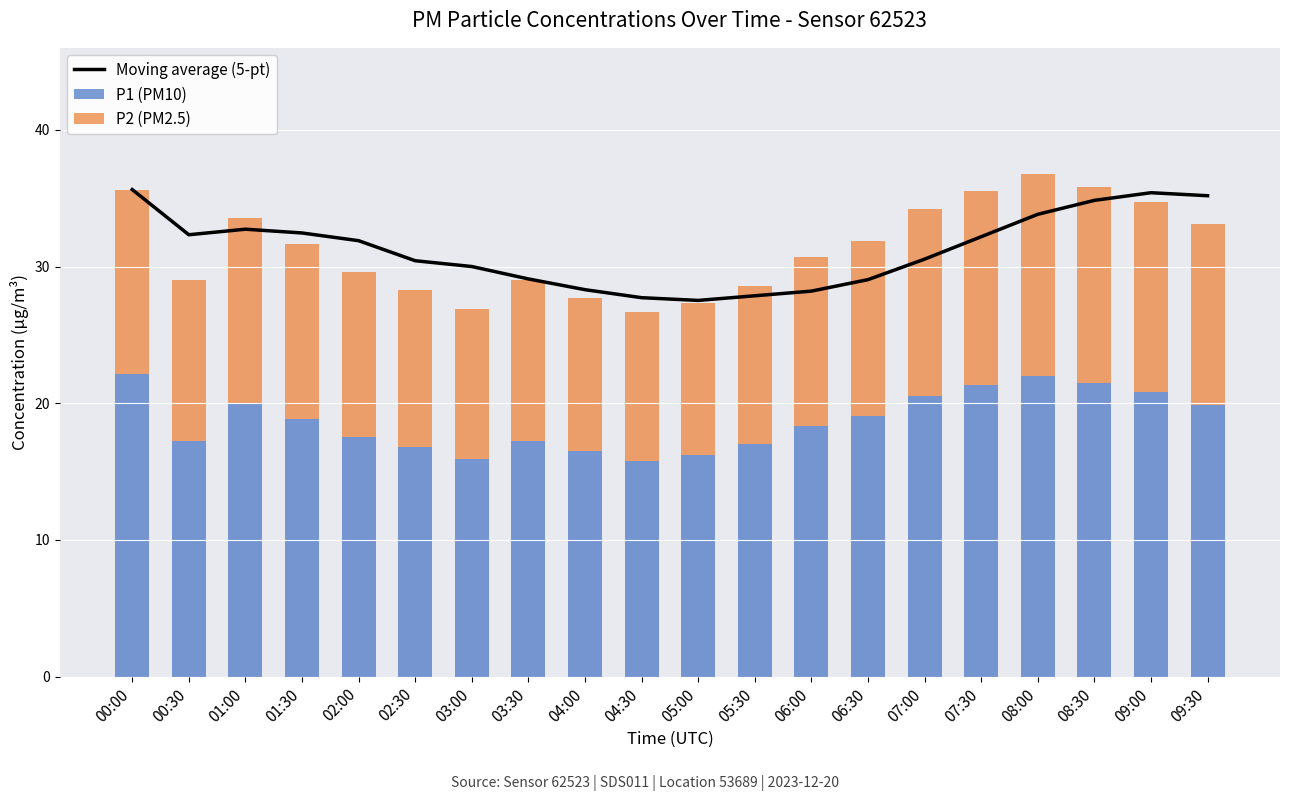

How many groups of bars are there?

20